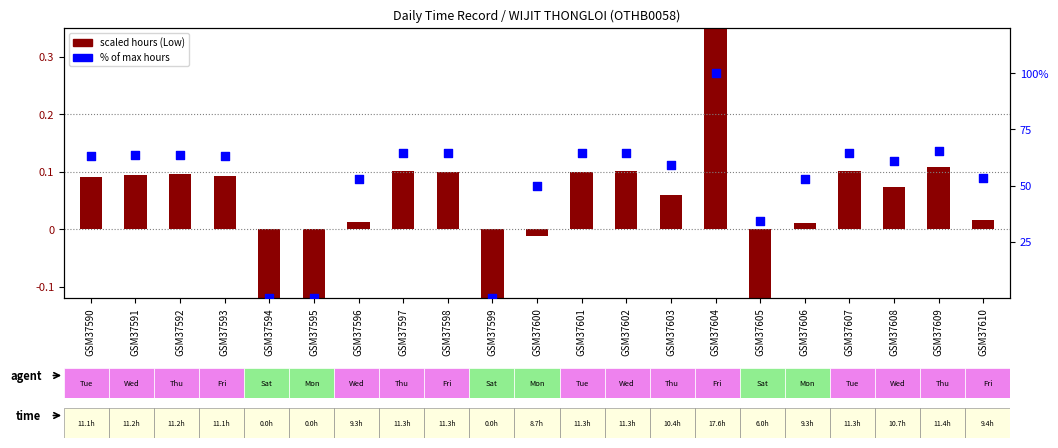

Which series contains the highest Y value?

% of max hours